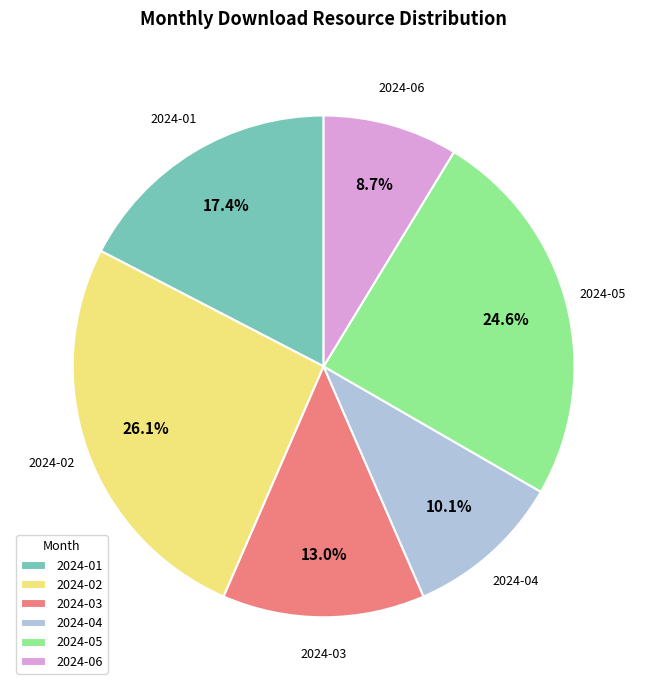

Is there a majority slice in this chart?

No